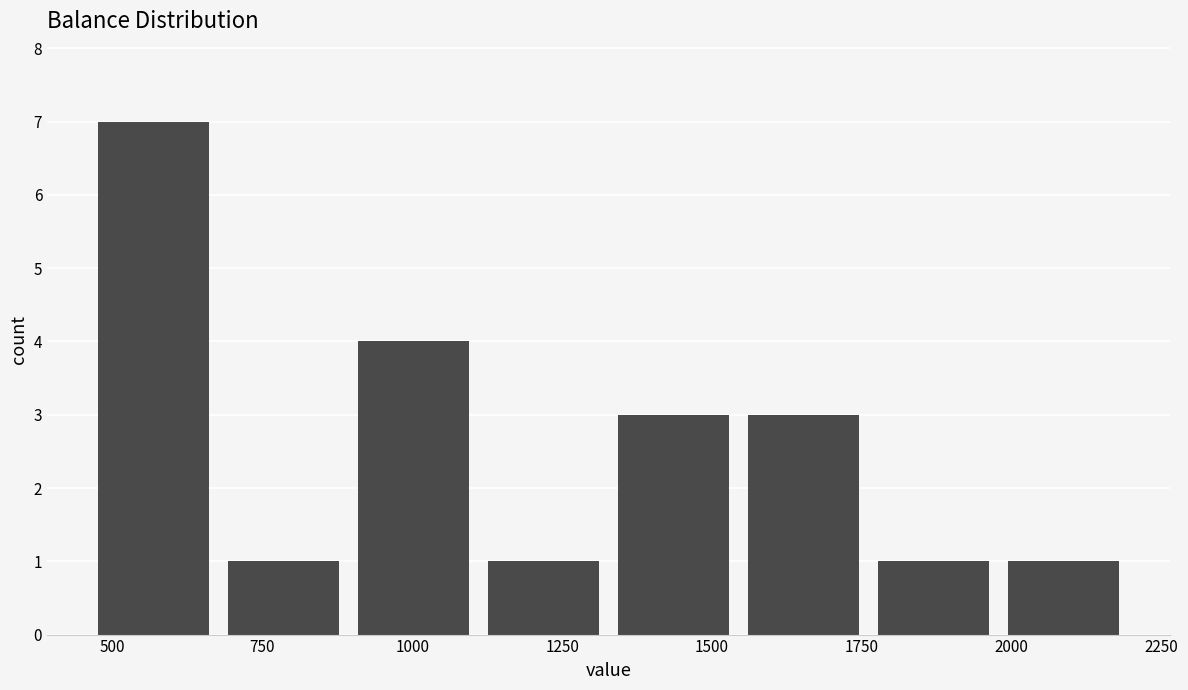

How tall is the bar that spans 1350 to 1550 on the x-axis? Neither the bar edges nor the heights are printed on the chart, so give them approximately, as read against the axes.

3